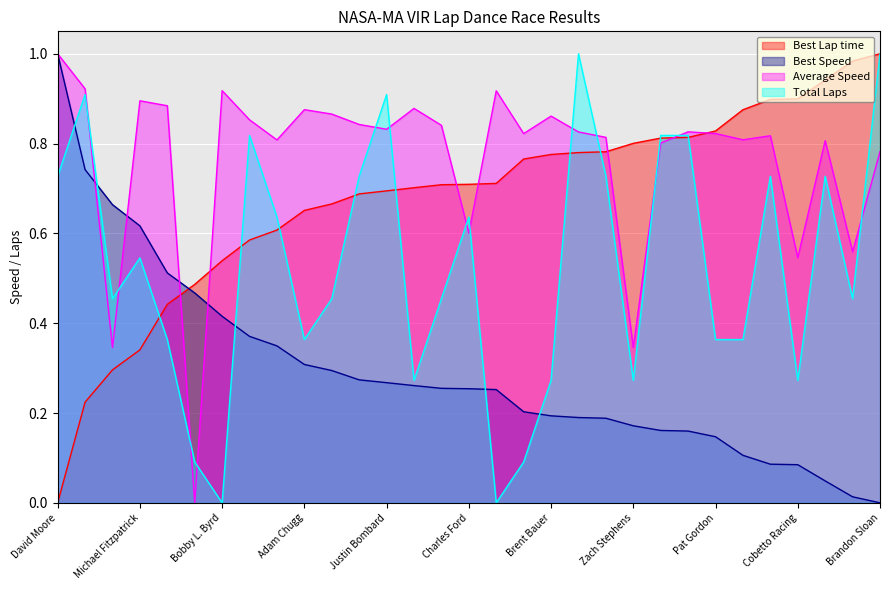

True or false: Best Speed and Average Speed intersect in this chart.

True